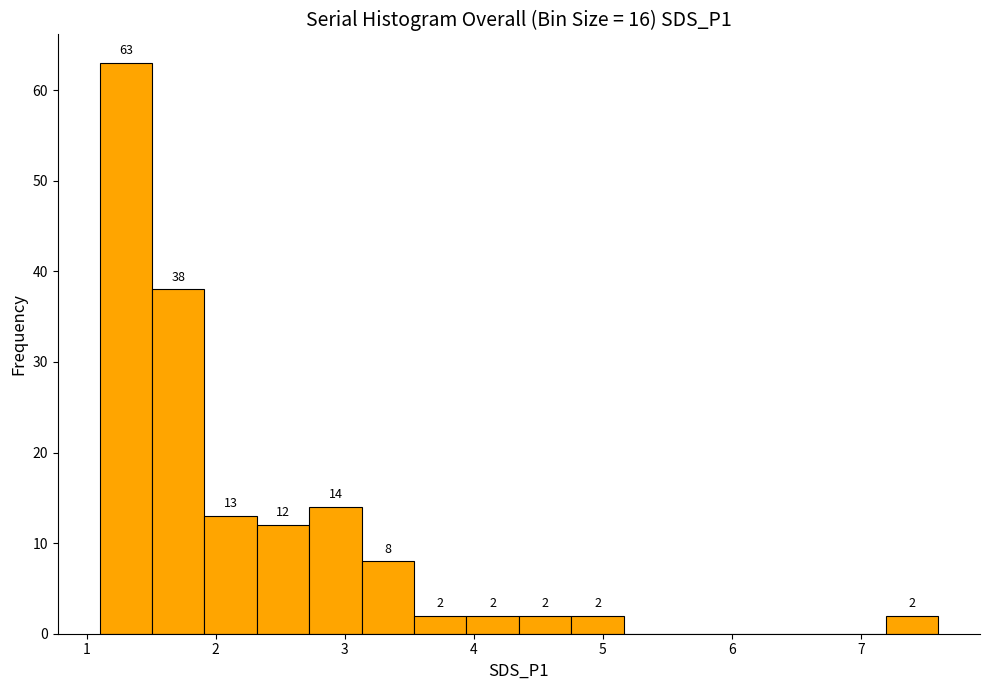

Which range on the x-axis has the tallest bar?

1.1 to 1.5